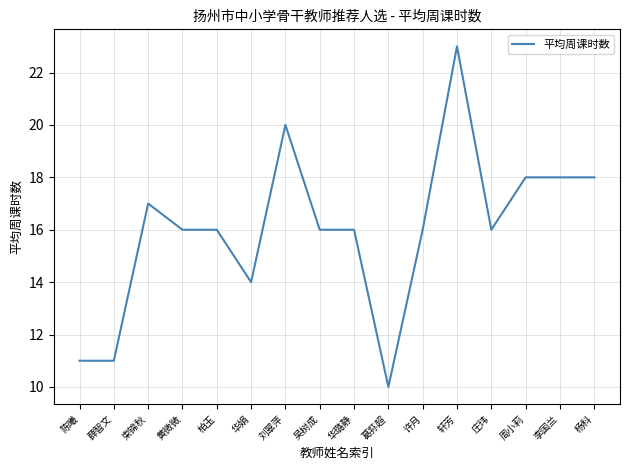

What is the ratio of the value at 华璐静 to the value at 束锦秋?

0.9